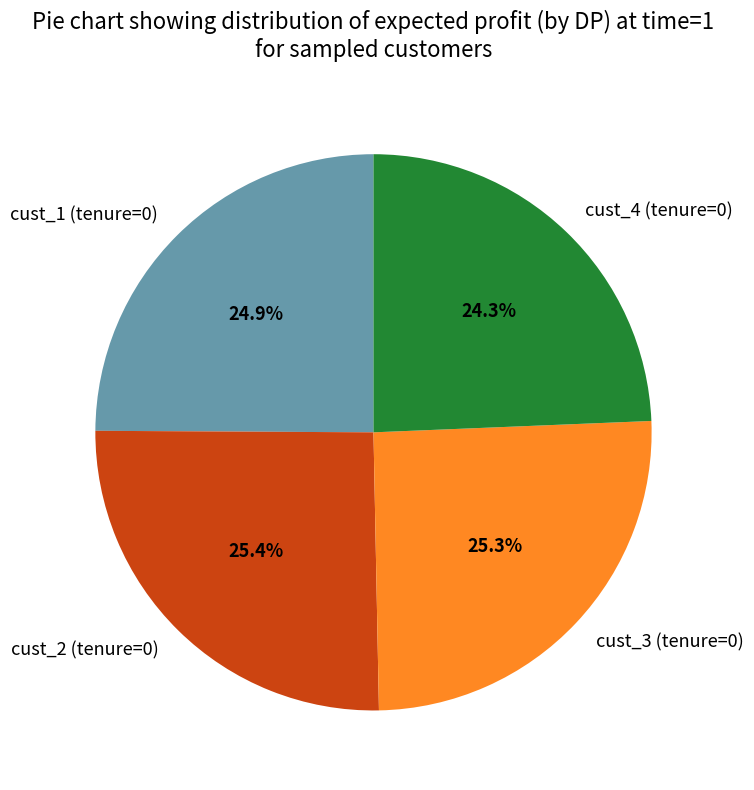

Which slice is the smallest?

cust_4 (tenure=0)